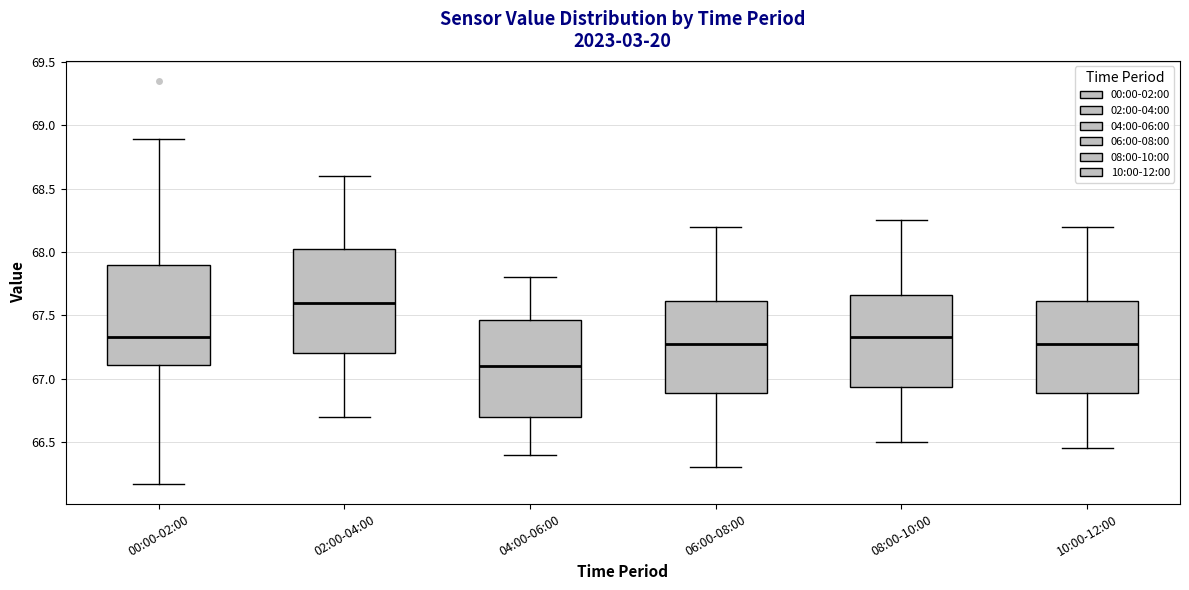

Where does the upper whisker of the box for 04:00-06:00 end on the y-axis? The values are not printed on the chart, so give them approximately, as read against the axis.

67.80